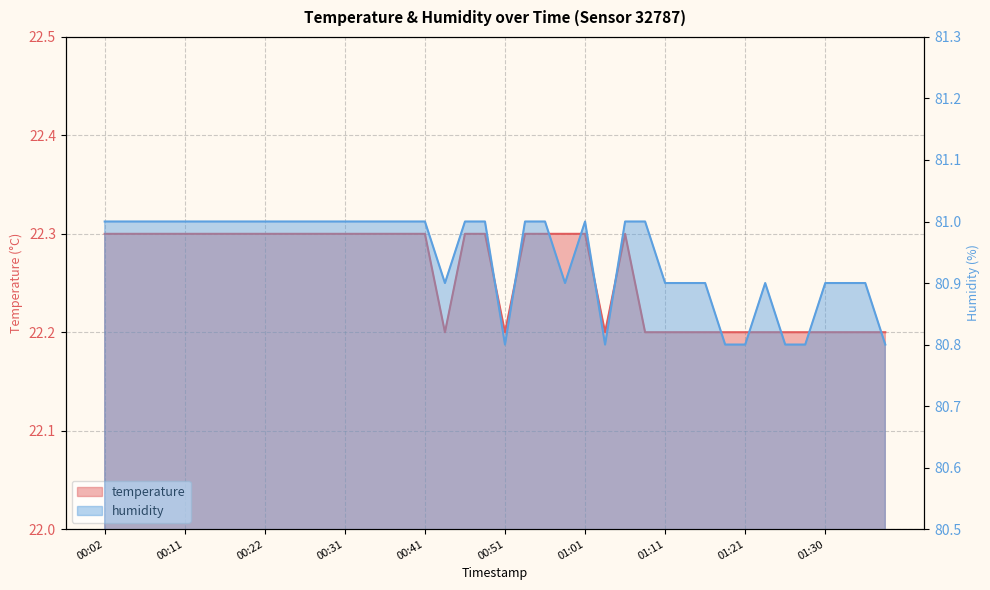

How many humidity values are between 80 and 81?

40